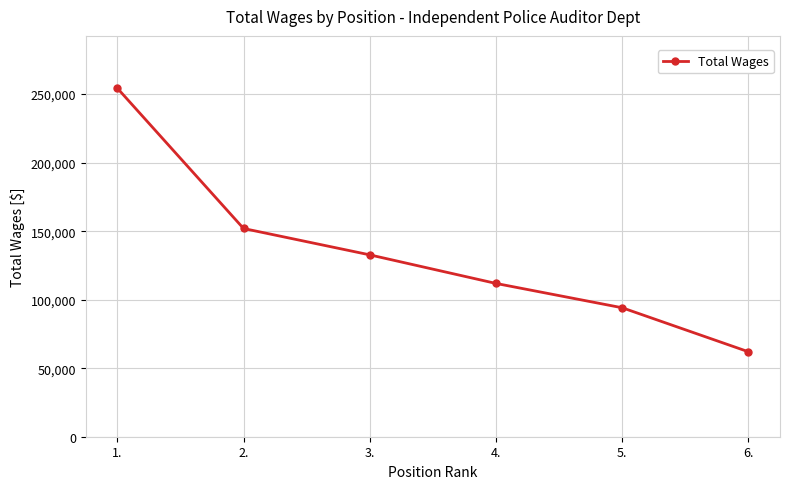

List the labels in order of value, smallest first.

6., 5., 4., 3., 2., 1.